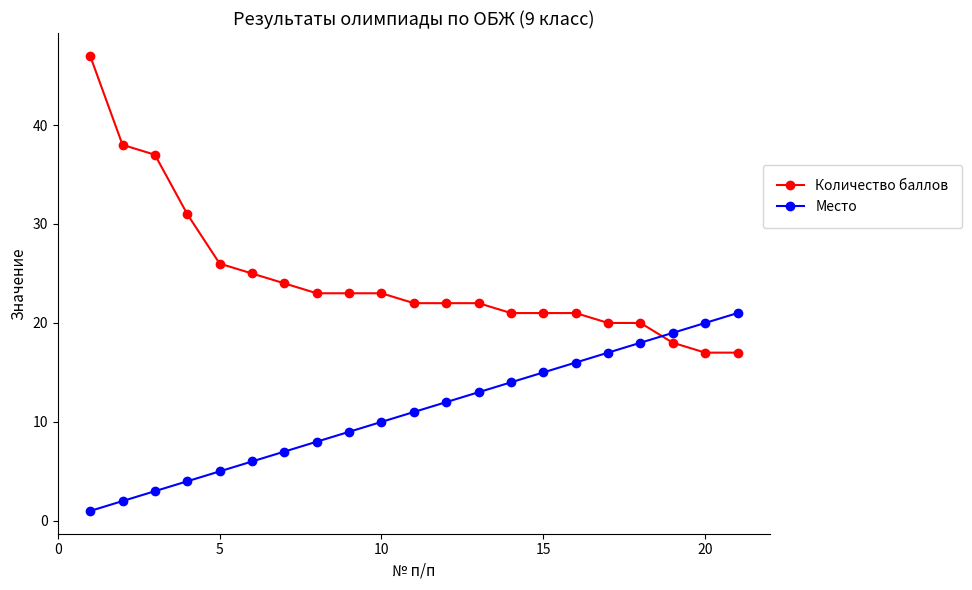

What is the highest value of the Количество баллов series?

47